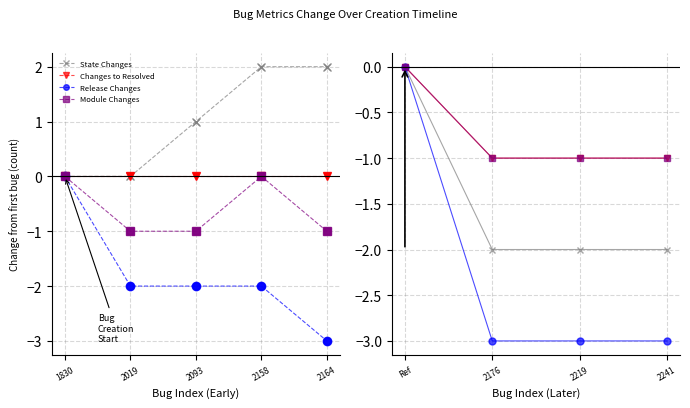

True or false: Release Changes and Changes to Resolved intersect in this chart.

False